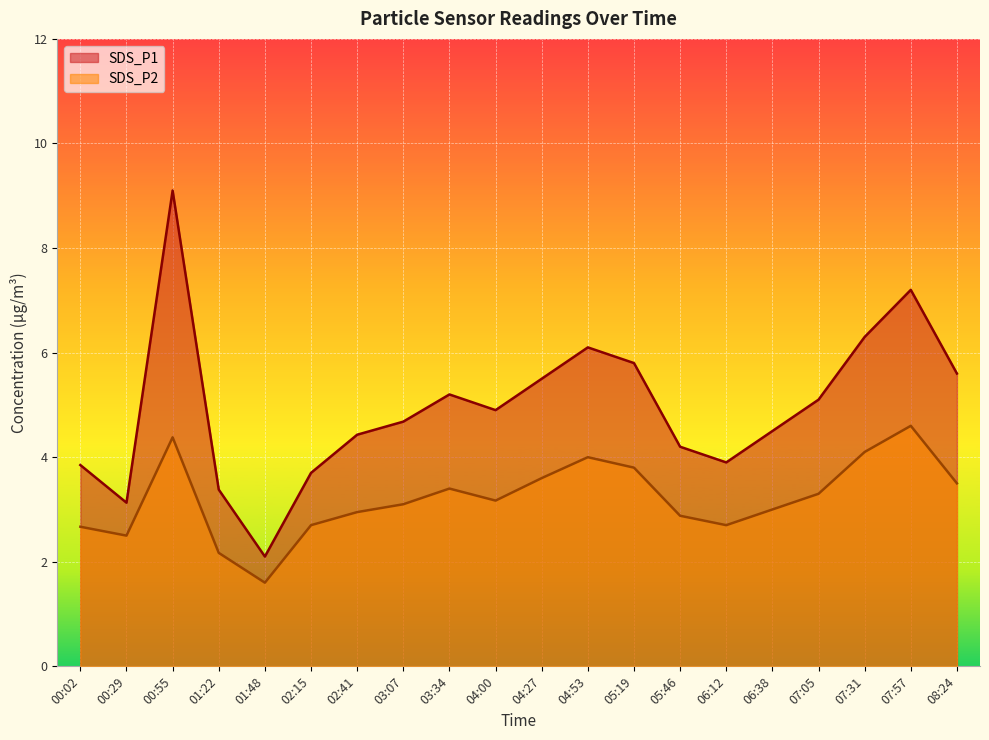

At which label is SDS_P2 closest to 3?

06:38